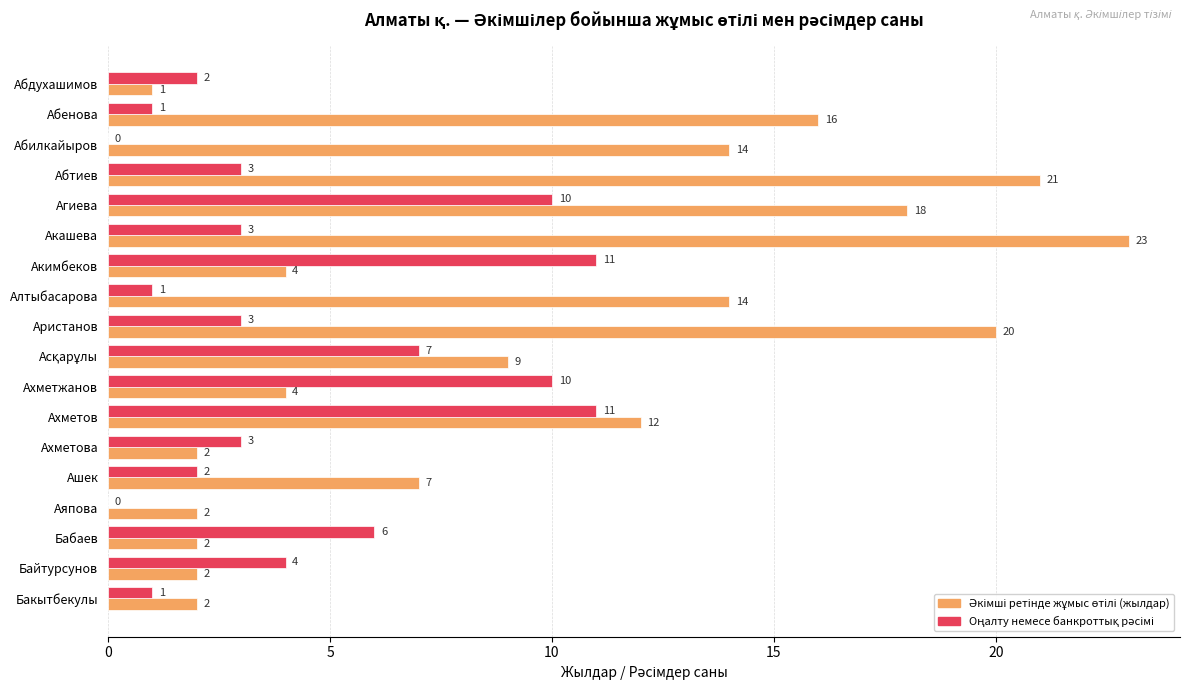

What is the greatest value displayed?

23